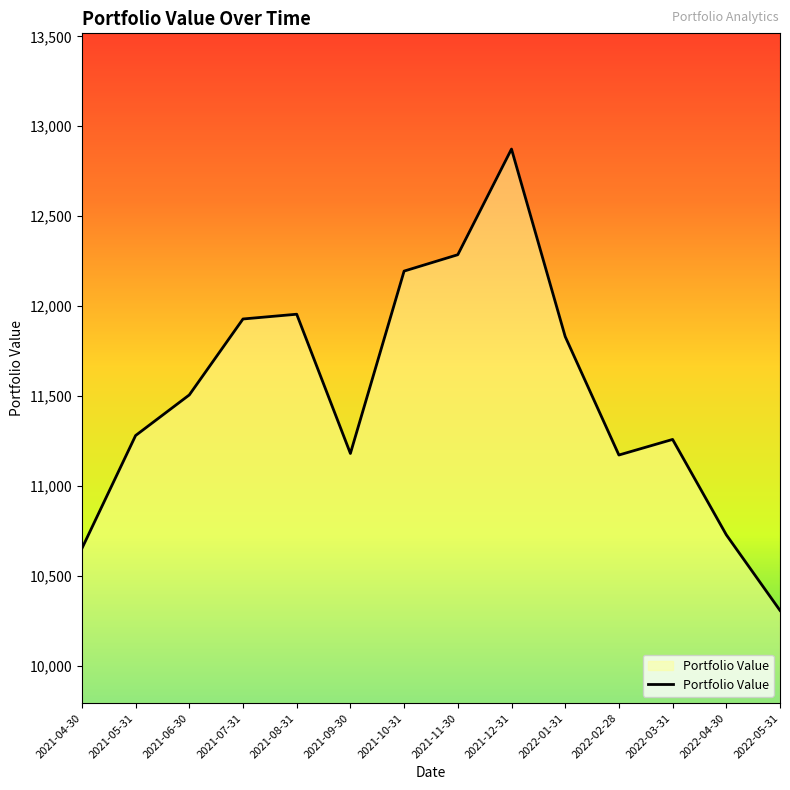

At which category does the chart reach its peak across all series?

2021-12-31